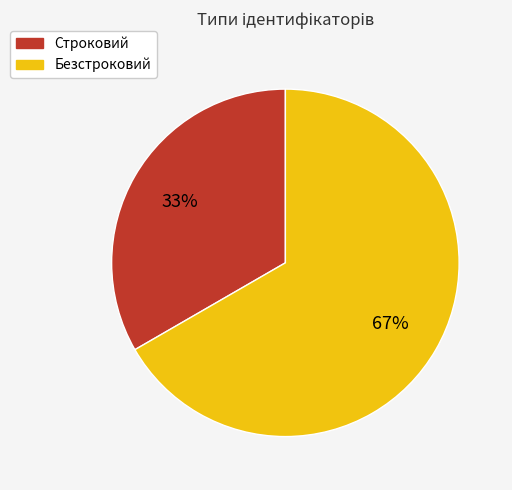

Which has a higher value, Строковий or Безстроковий?

Безстроковий